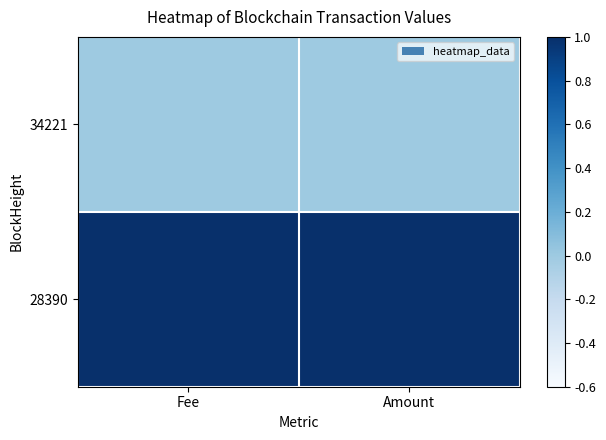

Which series changed the most between Fee and Amount?

34221